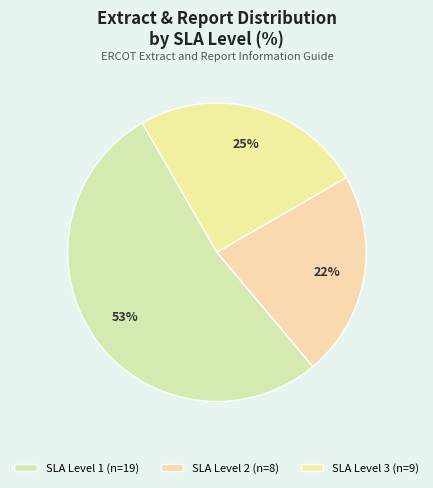

How many segments does this pie chart have?

3